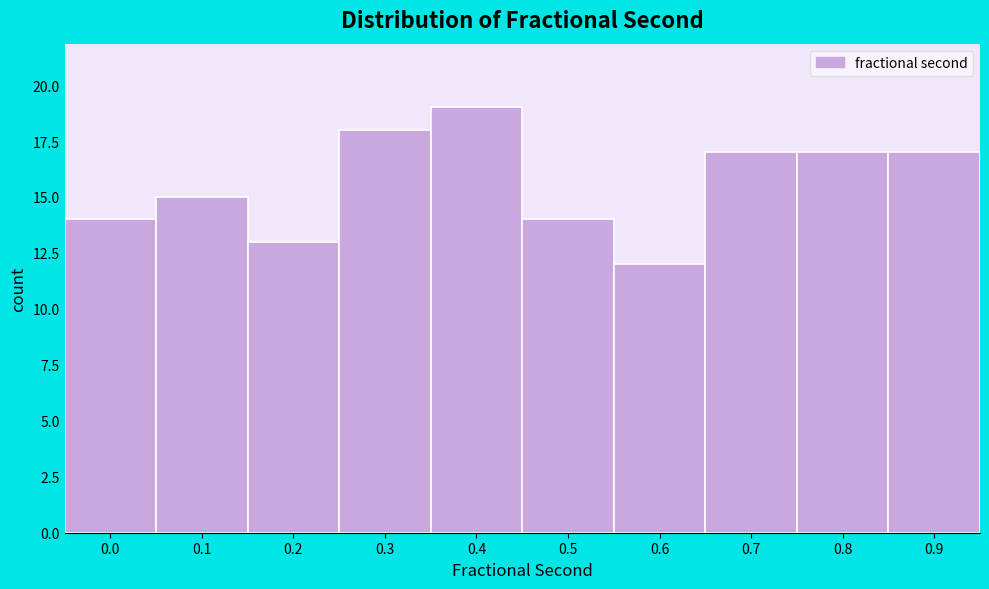

Reading left to right, what are all the values shown in this chart?

14	15	13	18	19	14	12	17	17	17